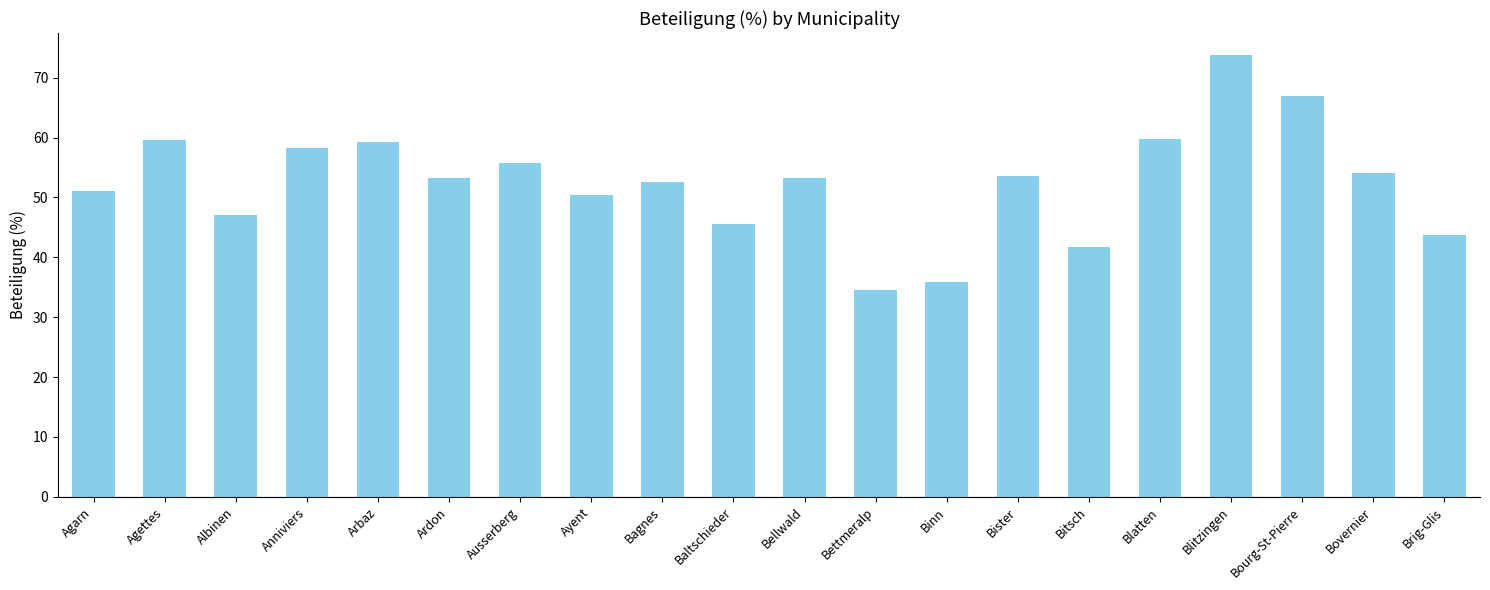

What position from the right is Brig-Glis?

1